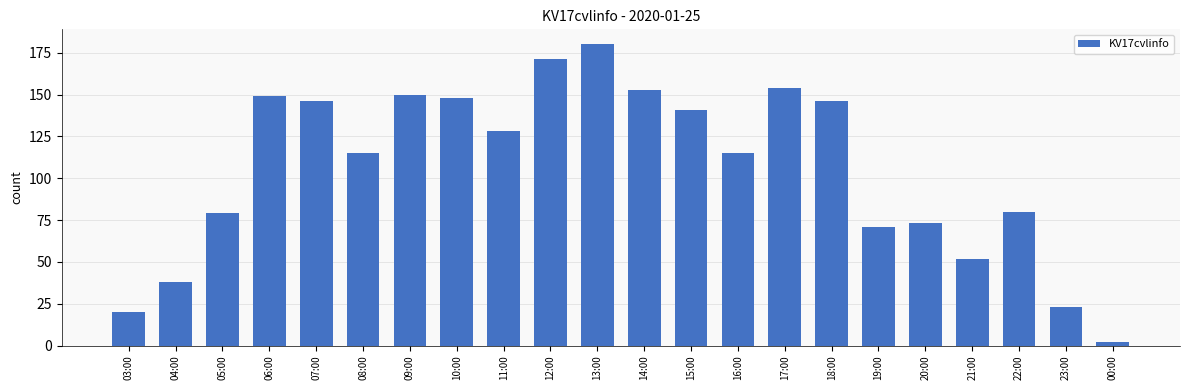

What is the difference between the maximum and second lowest values?

160